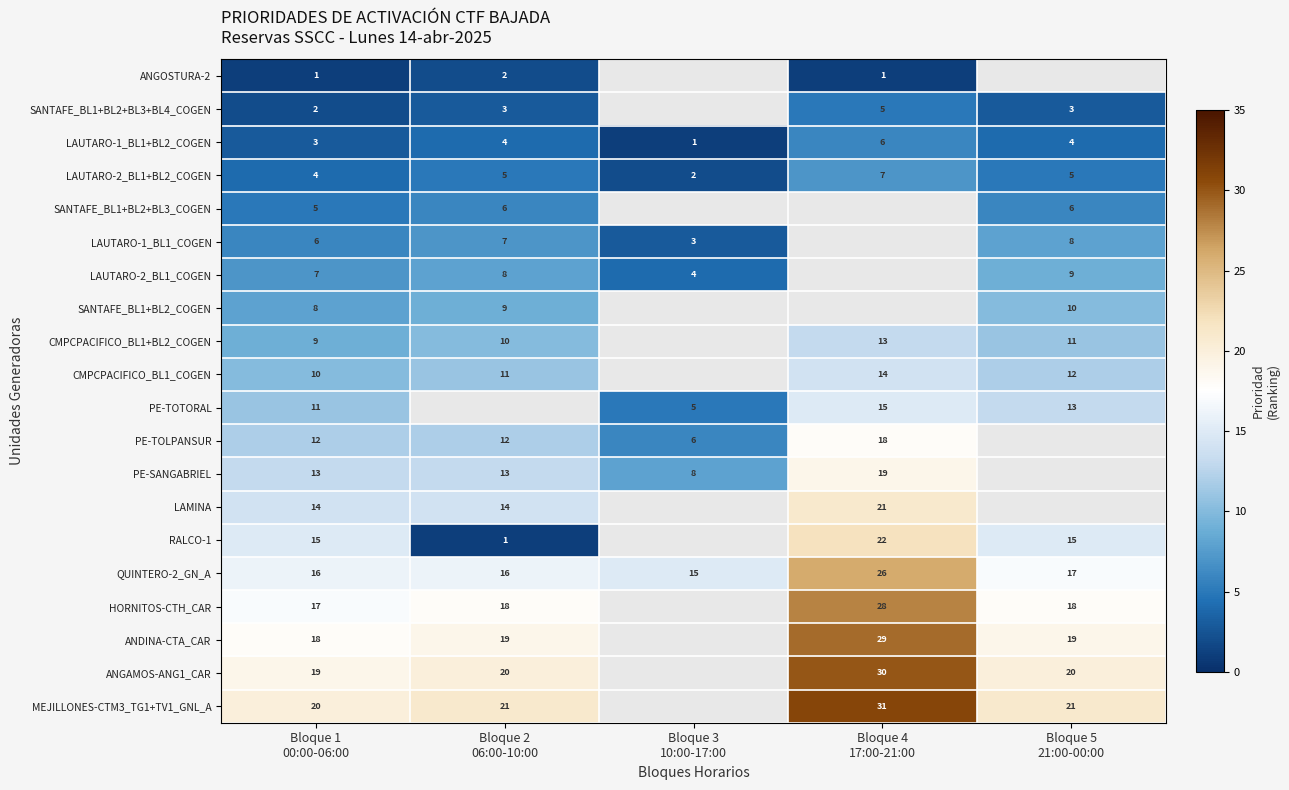

What is the sum of all LAUTARO-2_BL1+BL2_COGEN values?

23